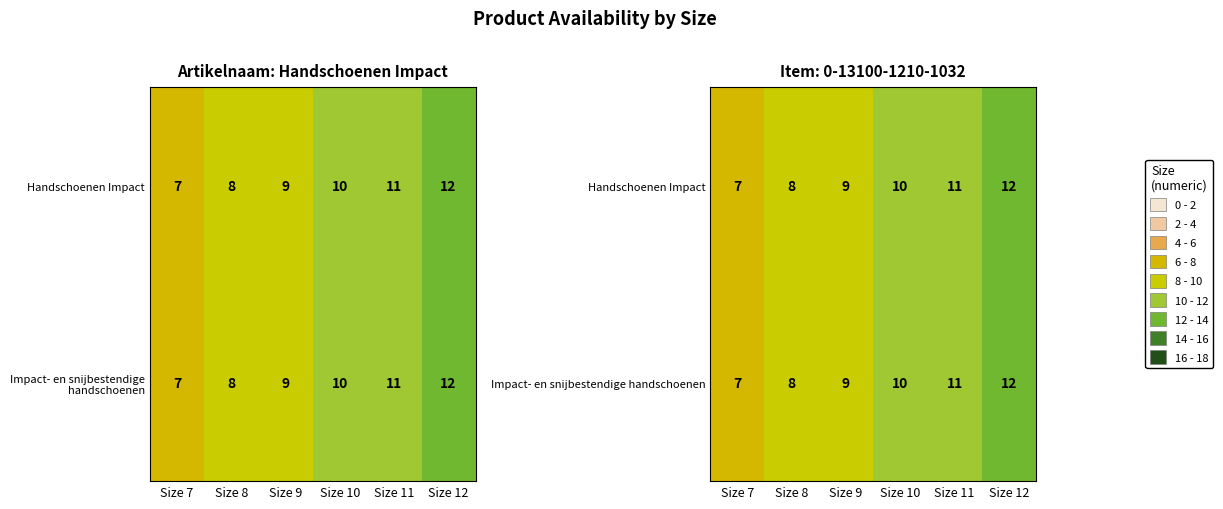

Rank the series by their maximum value, from highest to lowest.

Handschoenen Impact, Impact- en snijbestendige handschoenen